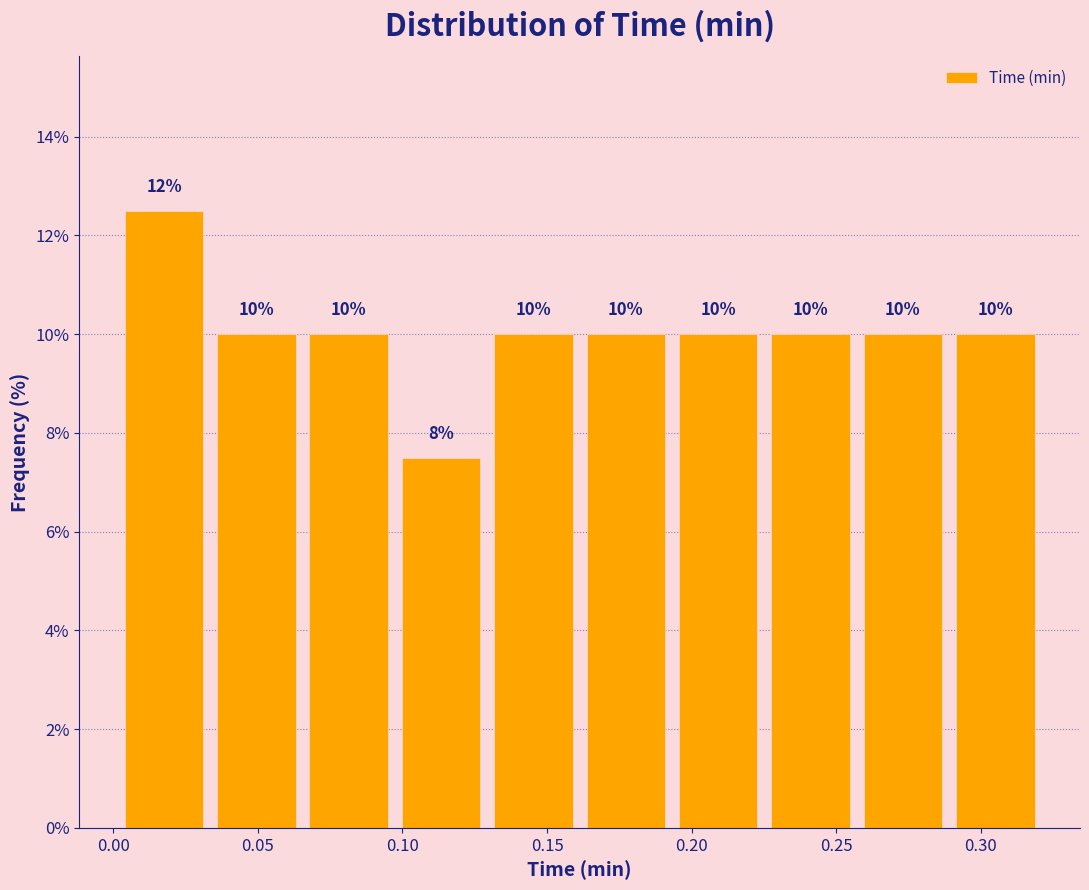

Over which range of the x-axis is the bar tallest?

0.000 to 0.035